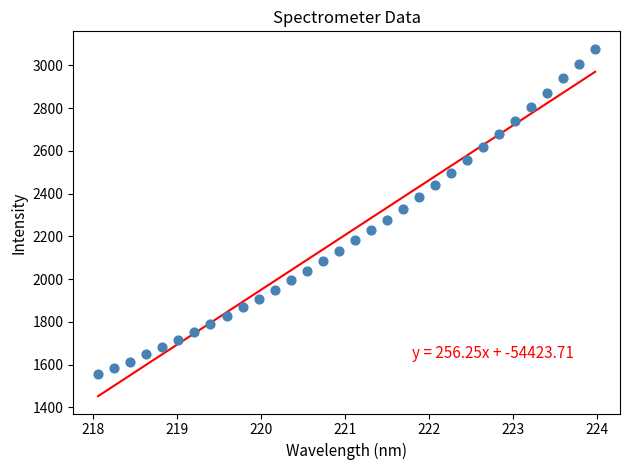

What is the range of Y values (max minus min)?

1523.8